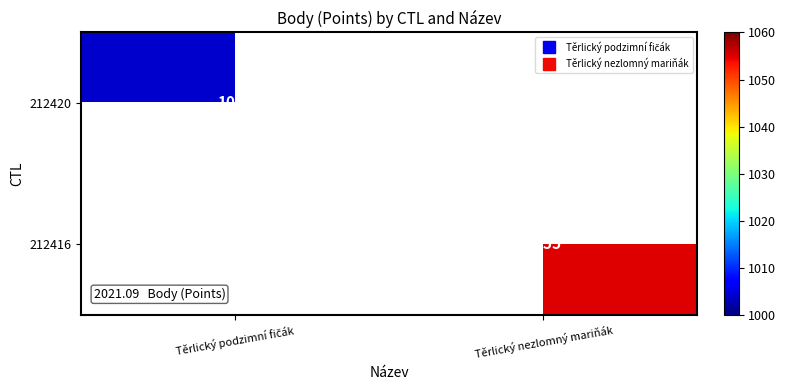

How many categories are shown in the chart?

2